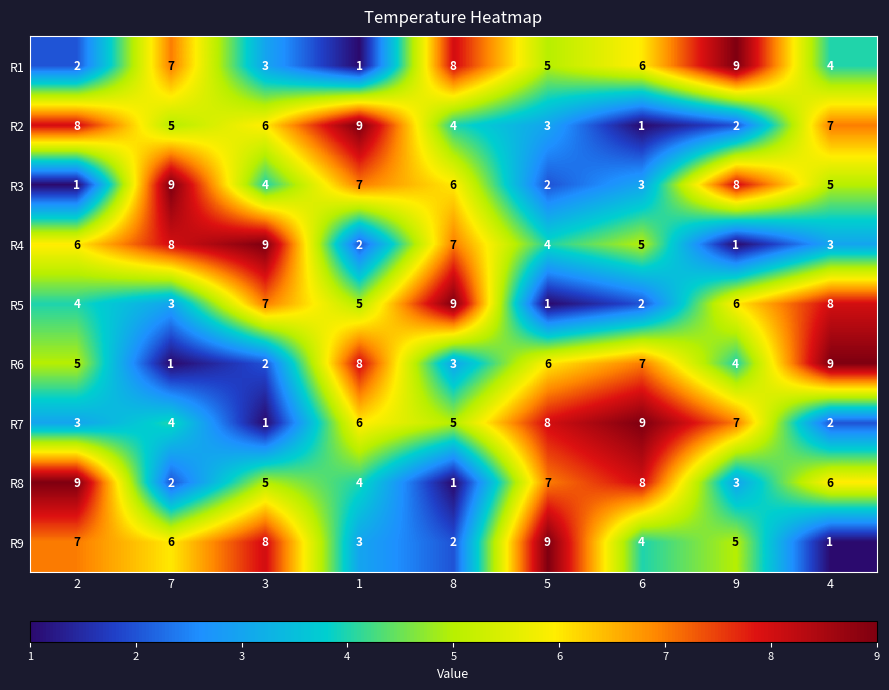

What is the sum of all R3 values?

45